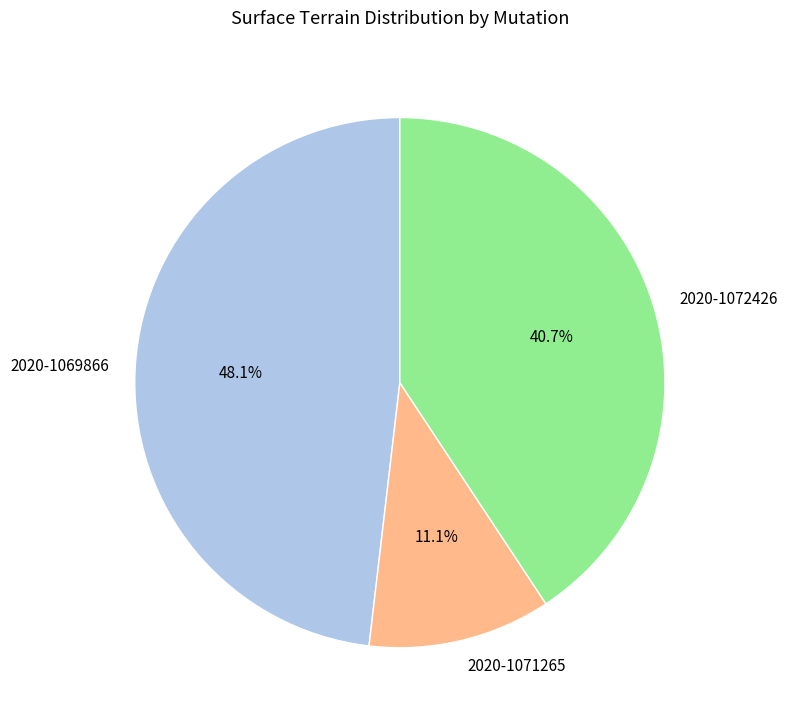

Which category has the smallest portion of the pie?

2020-1071265